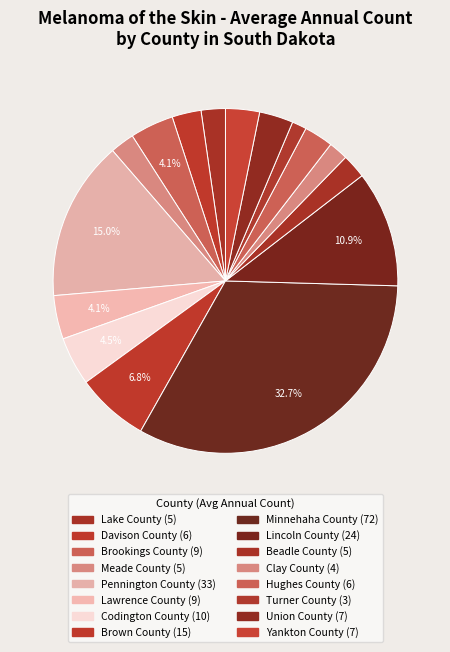

What portion of the pie excludes Codington County?

95.5%